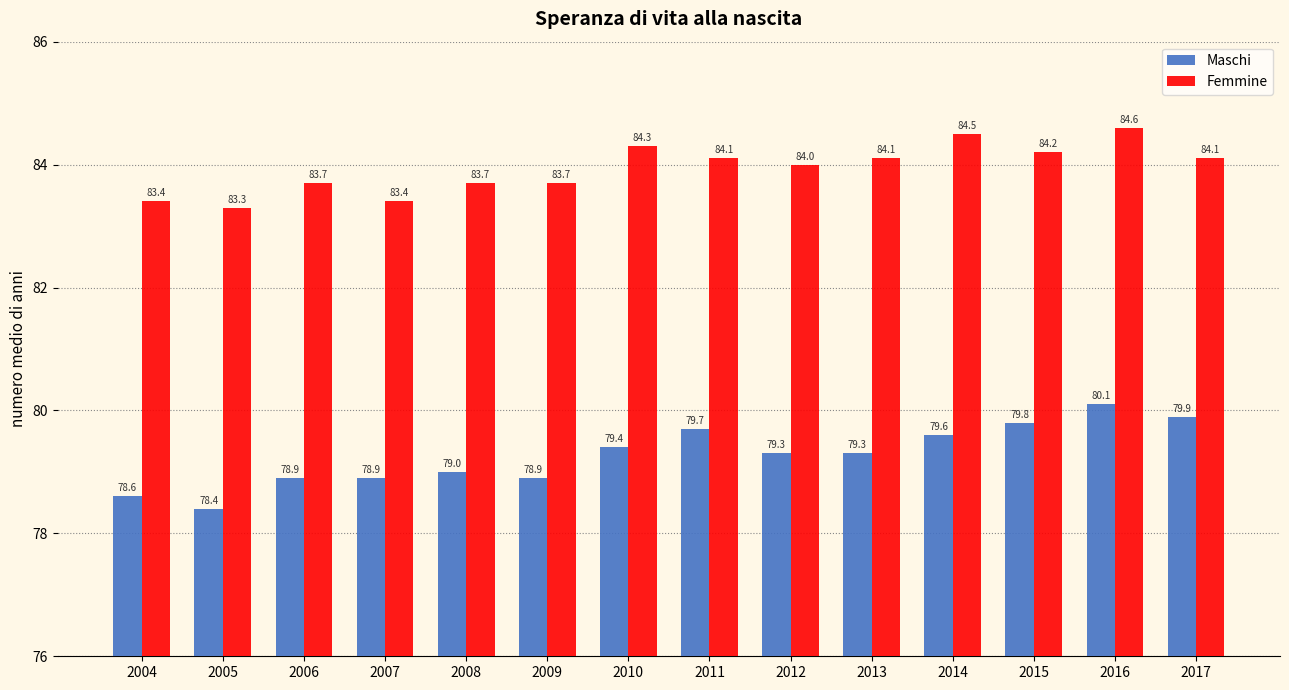

At which category is the sum across all series the highest?

2016